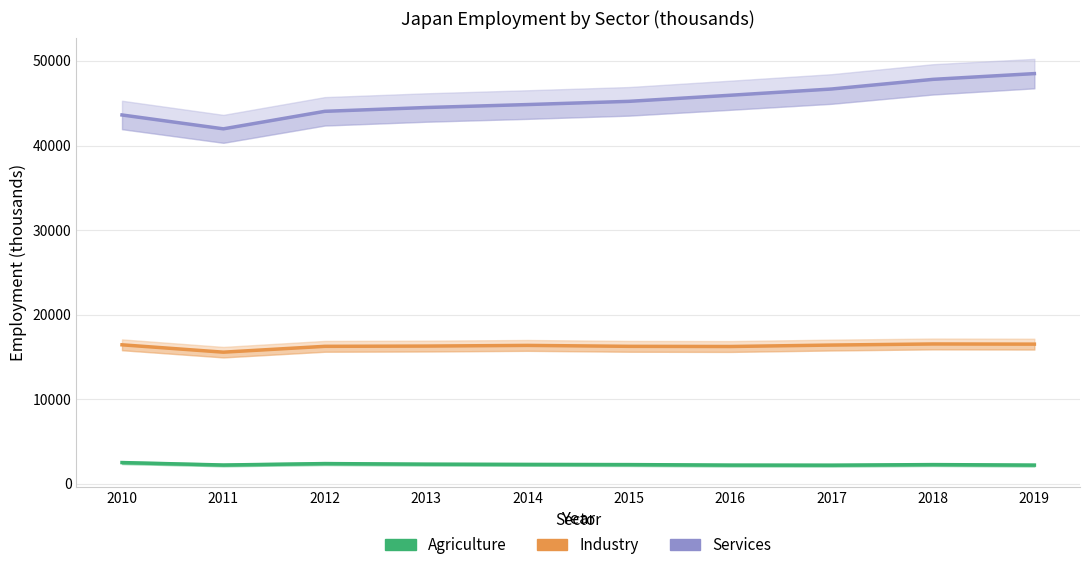

What are all the series names shown in the legend?

Agriculture, Industry, Services